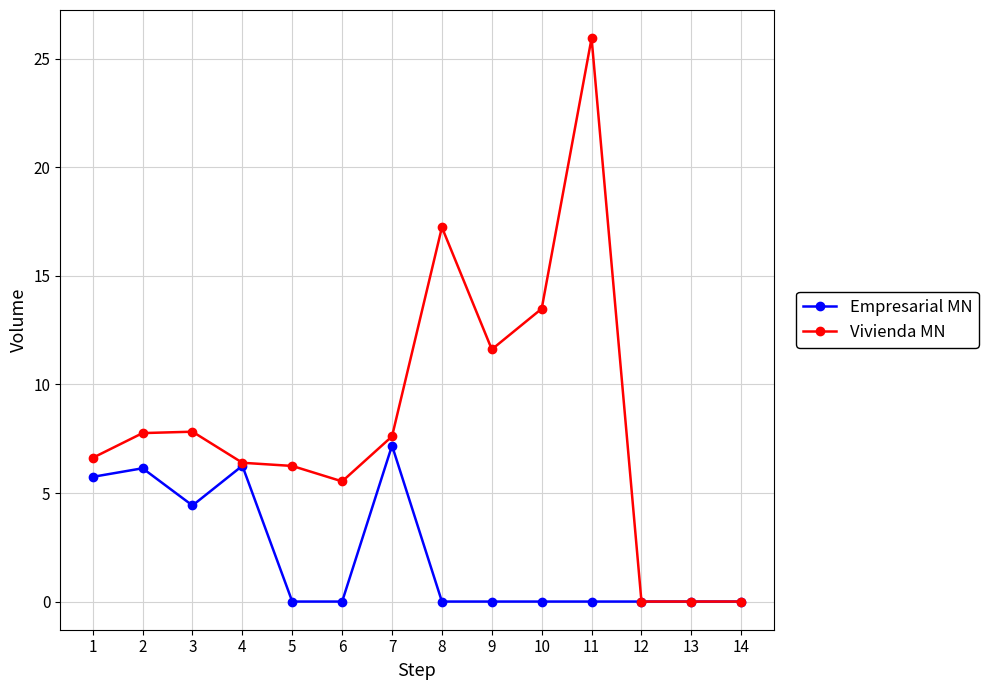

At which label is Empresarial MN closest to 3?

3